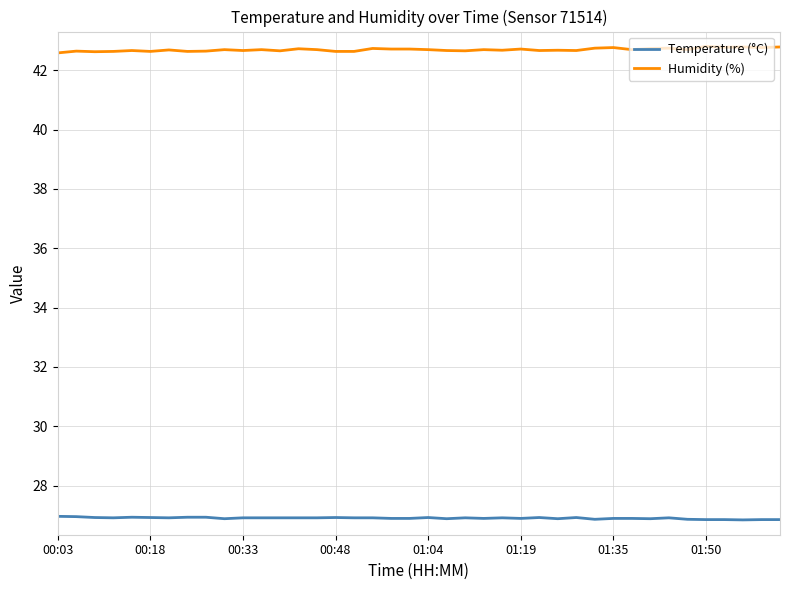

List the series in order of their overall mean, lowest first.

Temperature (°C), Humidity (%)